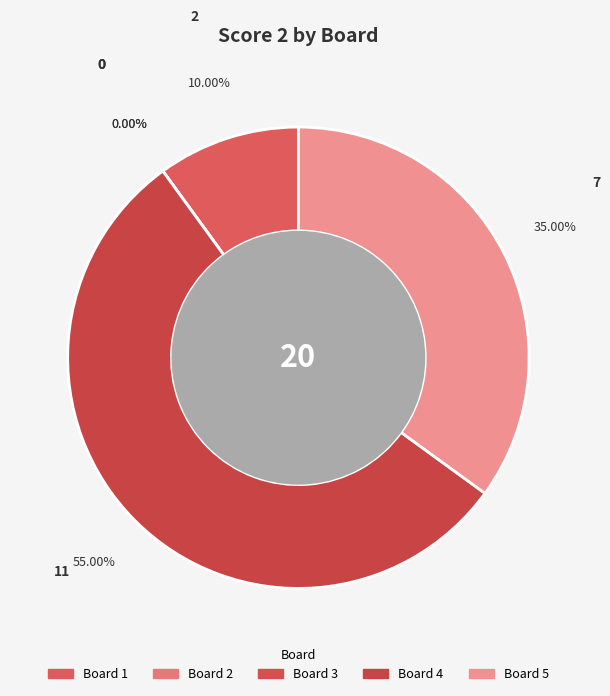

Is there any slice that represents more than half of the pie?

Yes